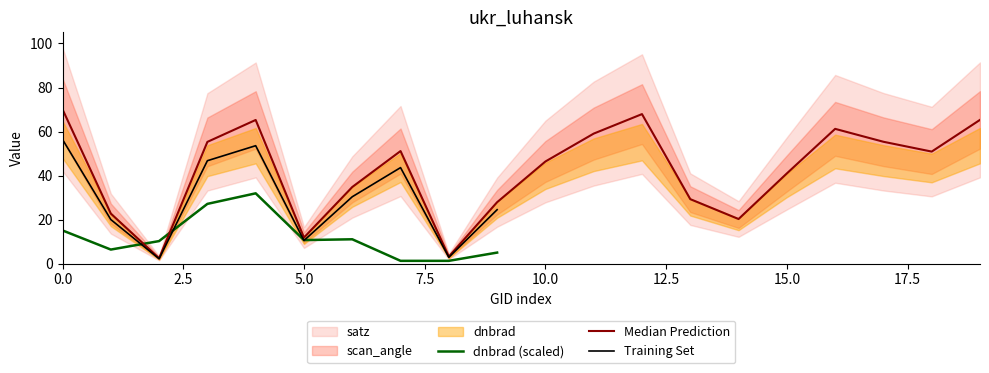

The dnbrad (scaled) series shows 15.1 at 0.0. True or false?

True